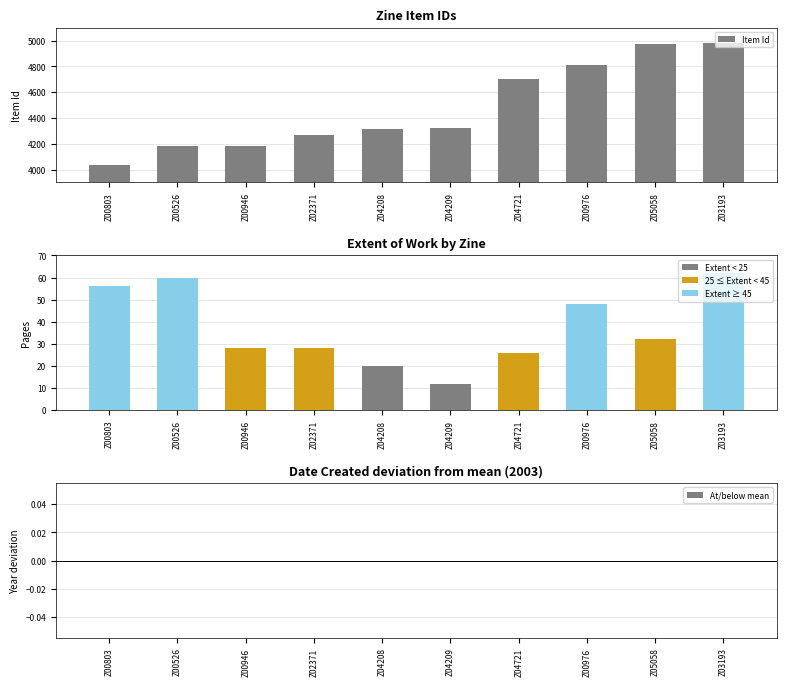

Approximately how many times larger is the value at Z04208 compared to Z02371?

1.0